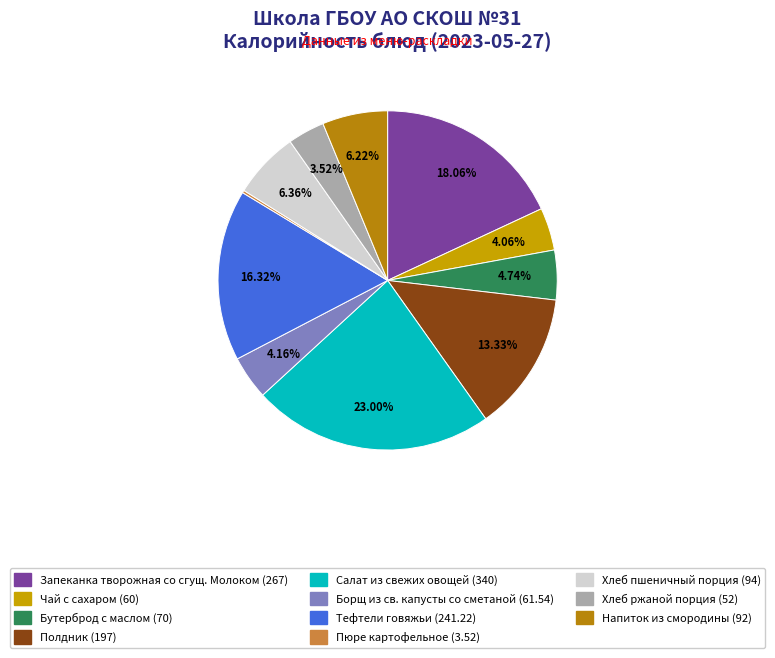

What is the change in value from Салат из свежих овощей to Хлеб ржаной порция?

-288.0